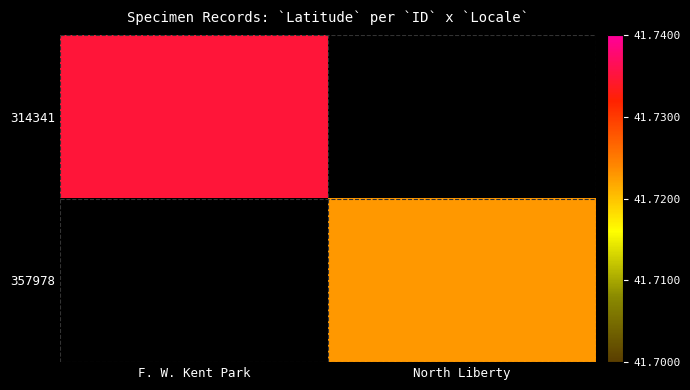

How many values in 314341 are above zero?

1